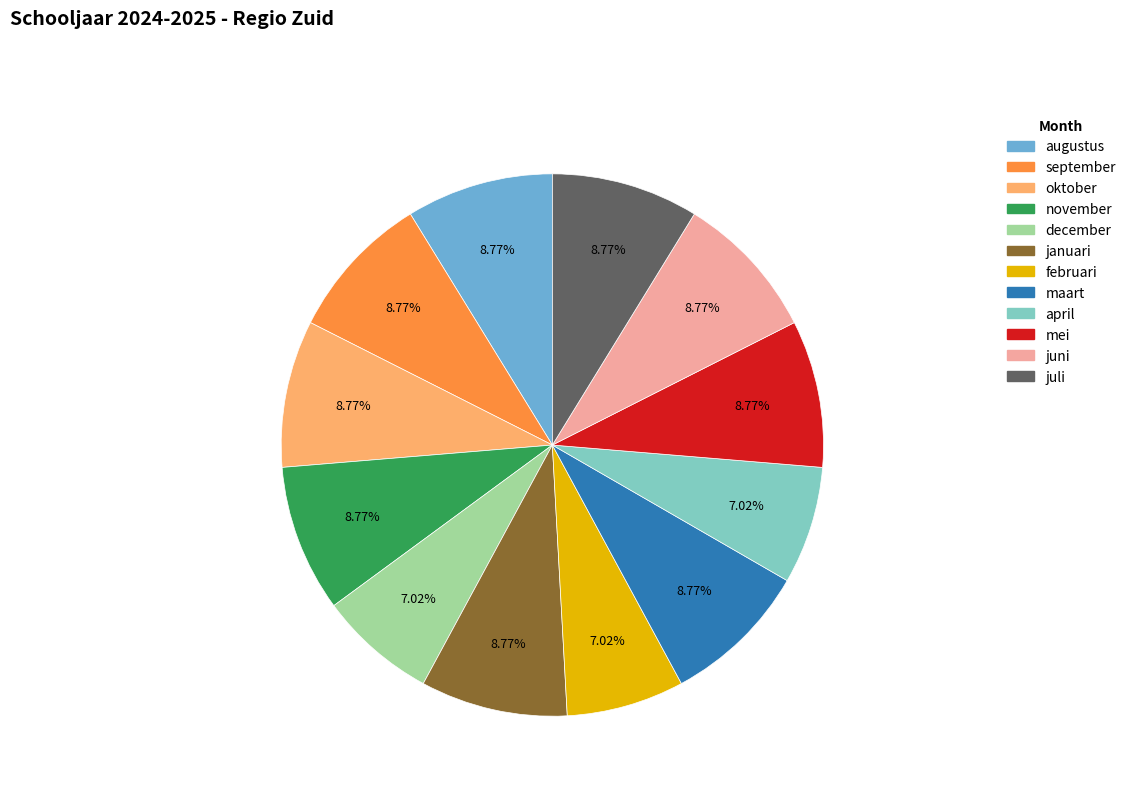

What percentage is the augustus slice, to the nearest percent?

9%